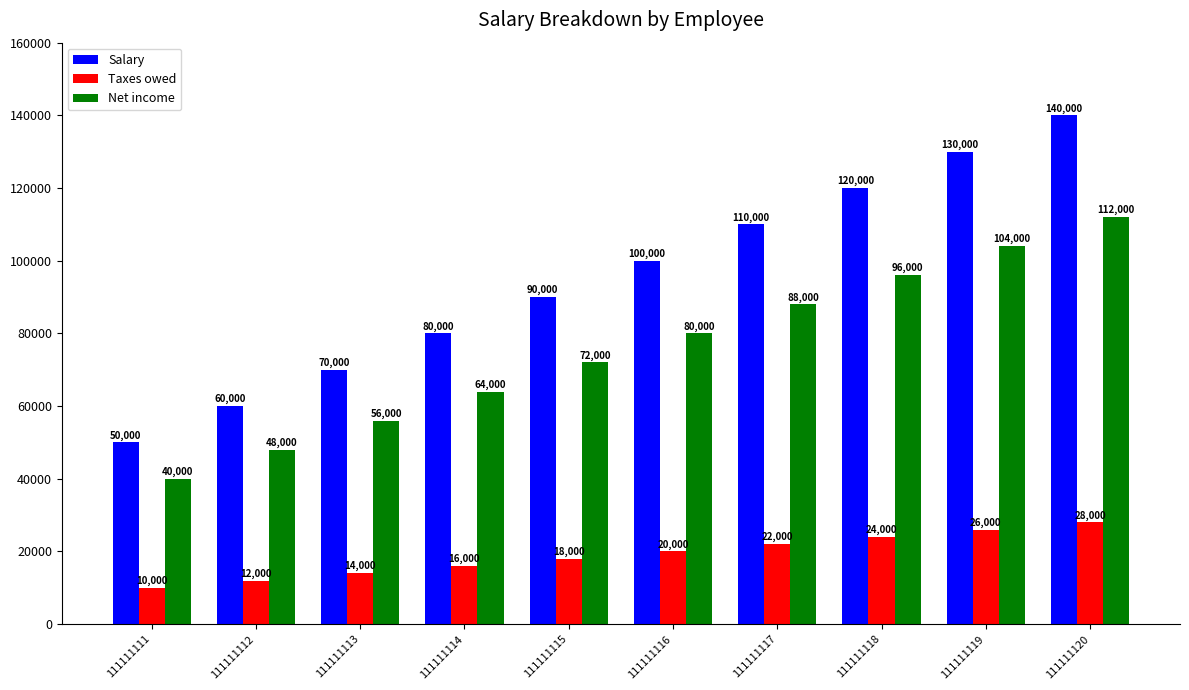

The value of Taxes owed at 111111113 is 14000. True or false?

True